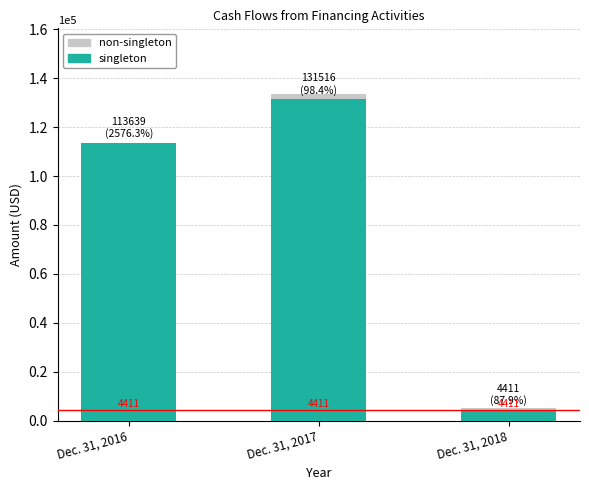

How many categories are shown in the chart?

3